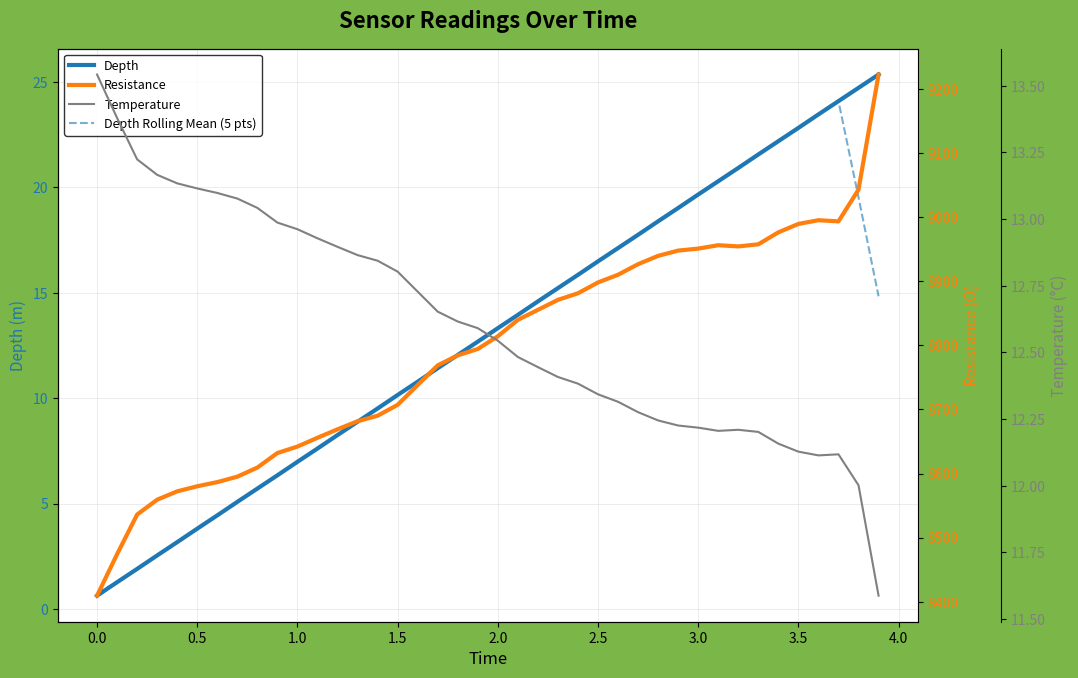

How many lines are shown in the chart?

4